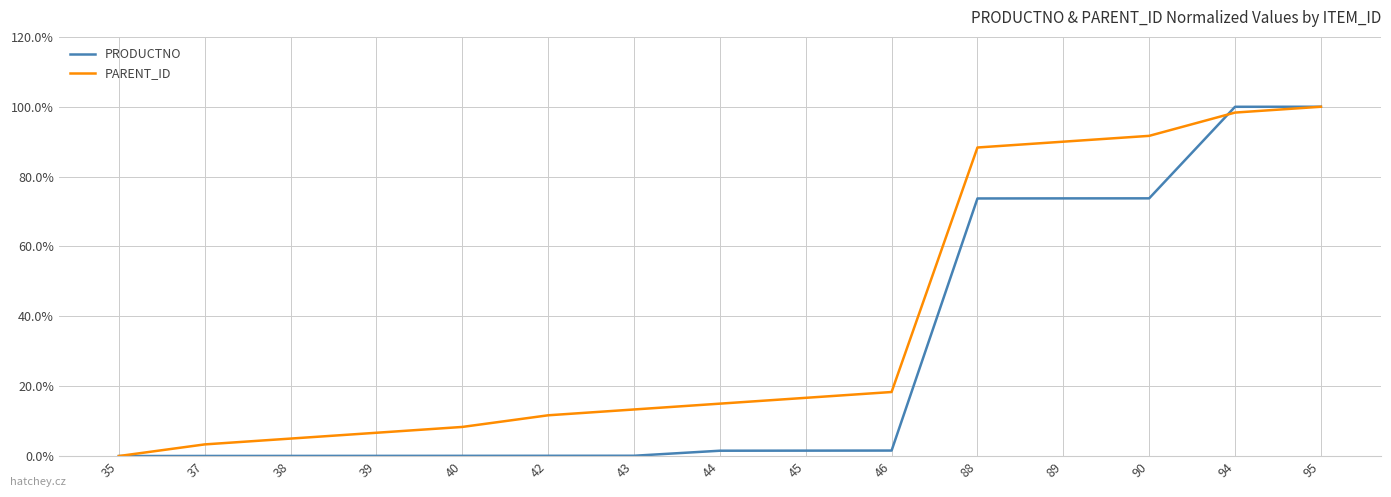

True or false: PRODUCTNO has more than 2 points higher than both neighbors.

False